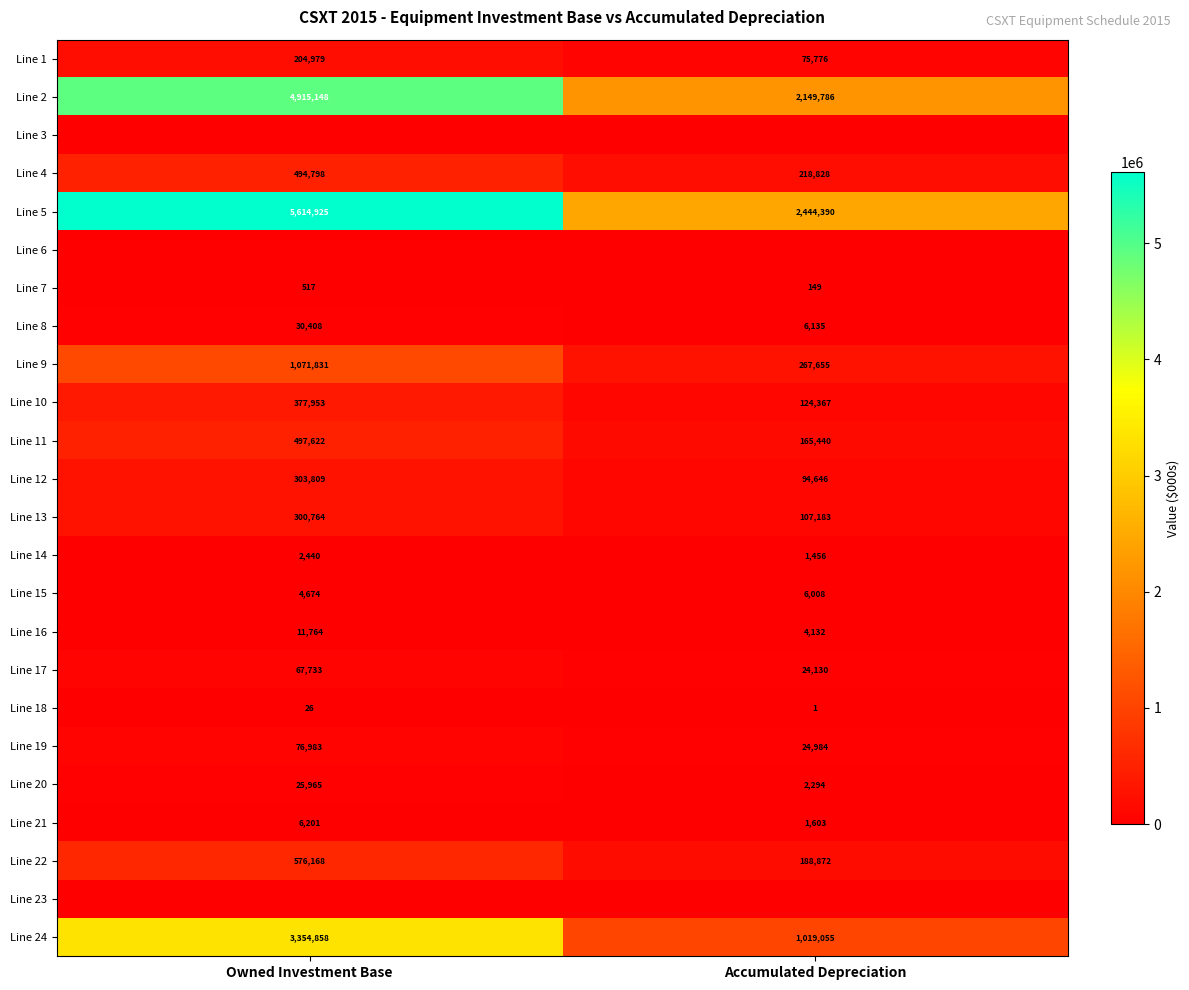

Which label corresponds to the smallest value in the chart?

Owned Investment Base